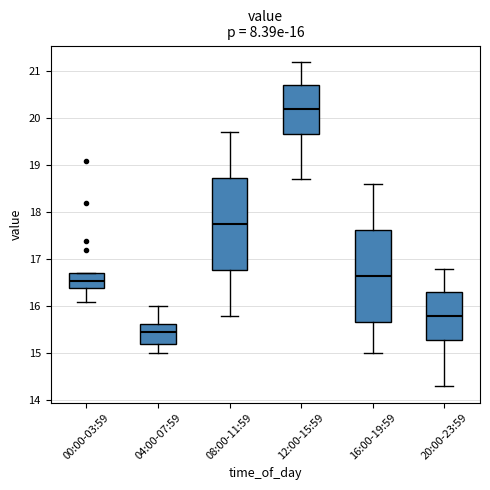

Which box's median line is the lowest?

04:00-07:59